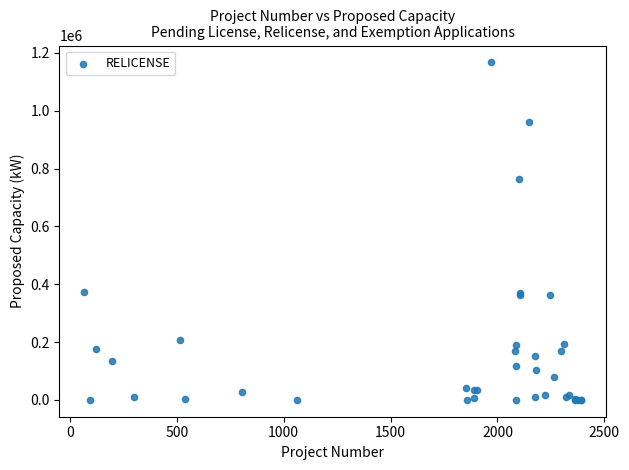

What Y value in the scatter plot is closest to 583450?

762850.0